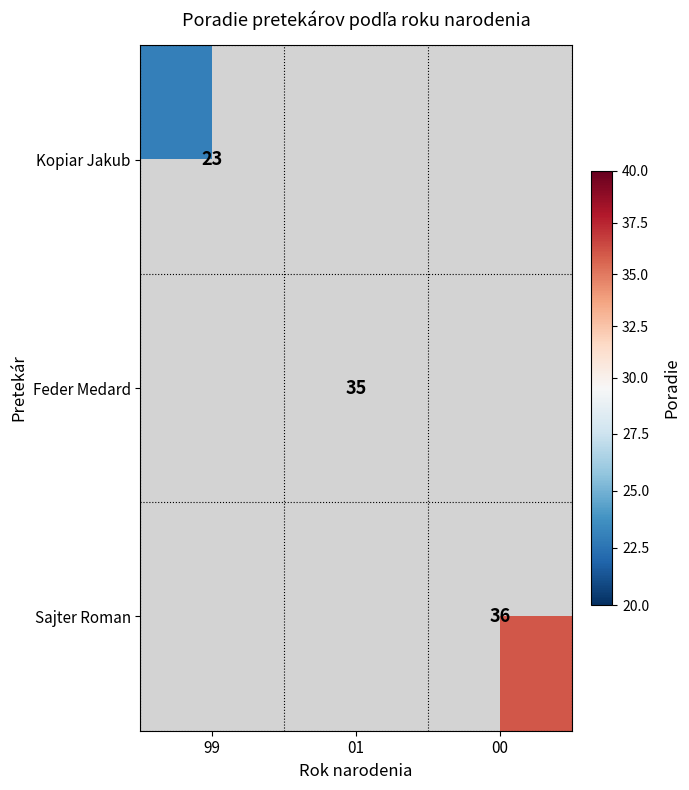

The Feder Medard series shows 7 at 01. True or false?

False